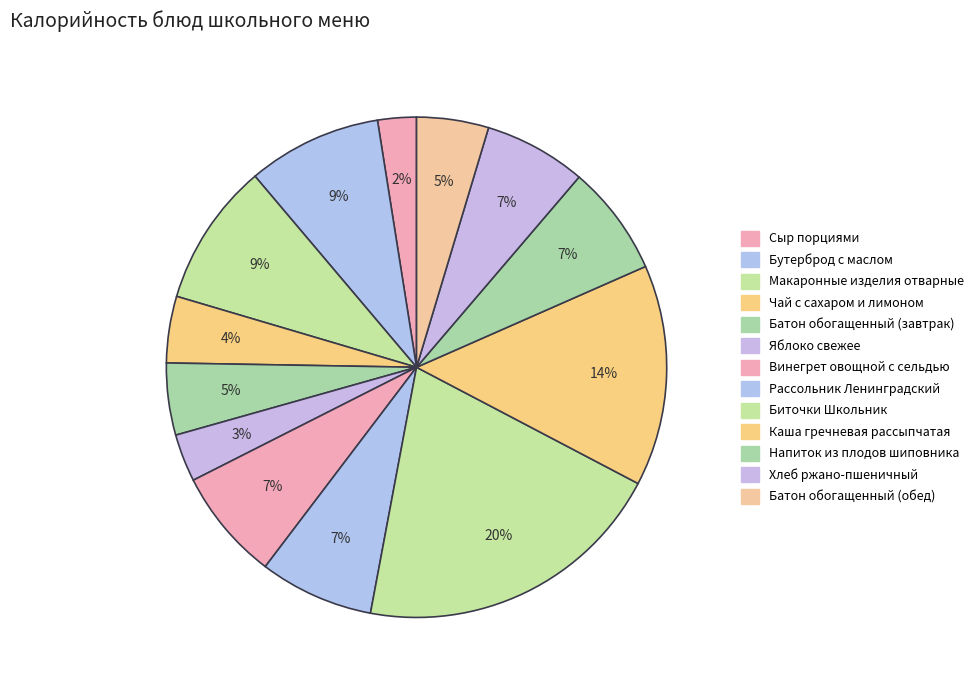

Is the sum of Биточки Школьник and Винегрет овощной с сельдью greater than half?

No